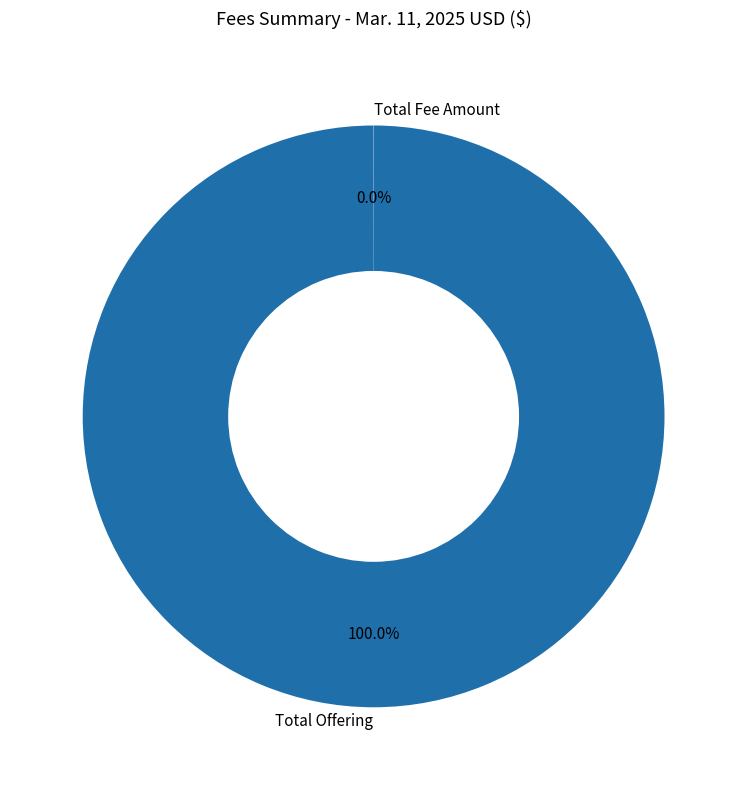

Does Total Offering represent more than half of the total?

Yes